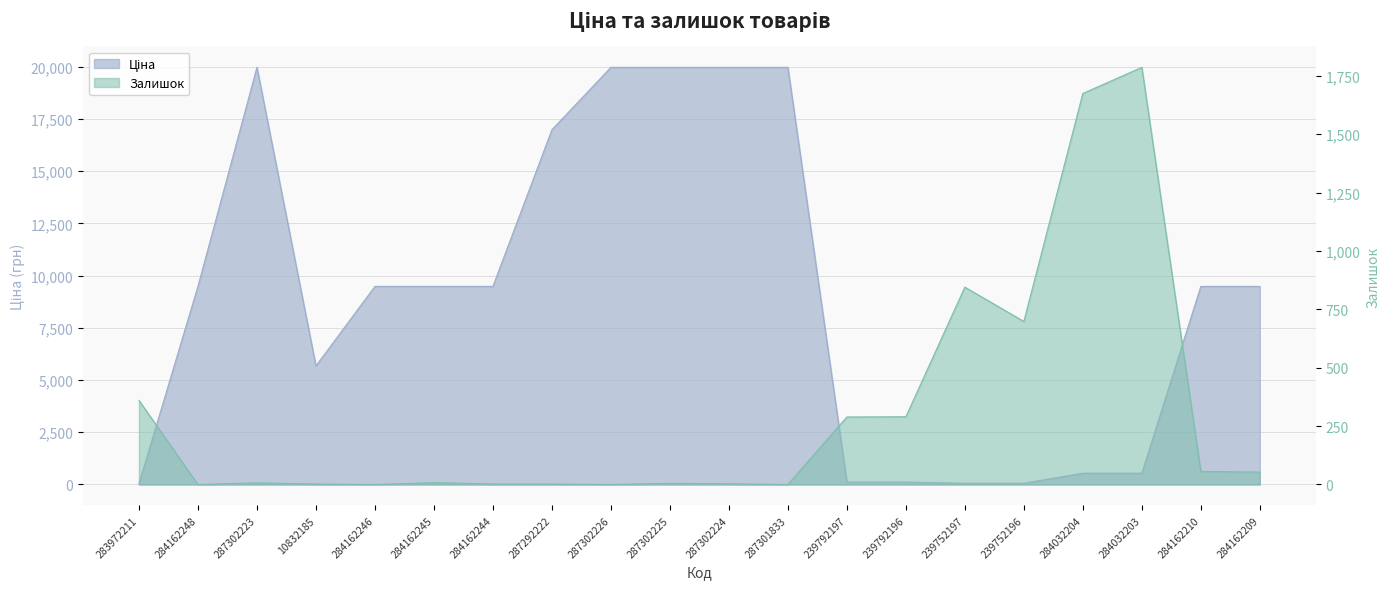

What is the label of the 5th point from the right?

239752196